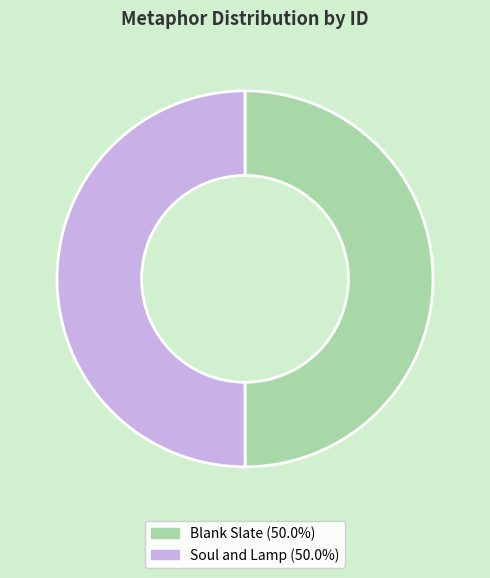

Is the sum of Blank Slate and Soul and Lamp greater than half?

Yes